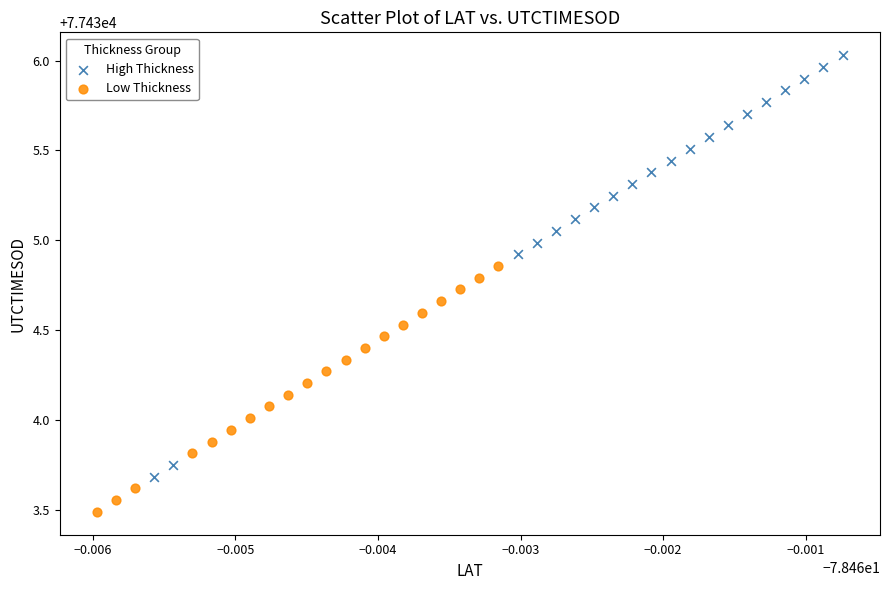

Which series has the widest spread of Y values?

High Thickness